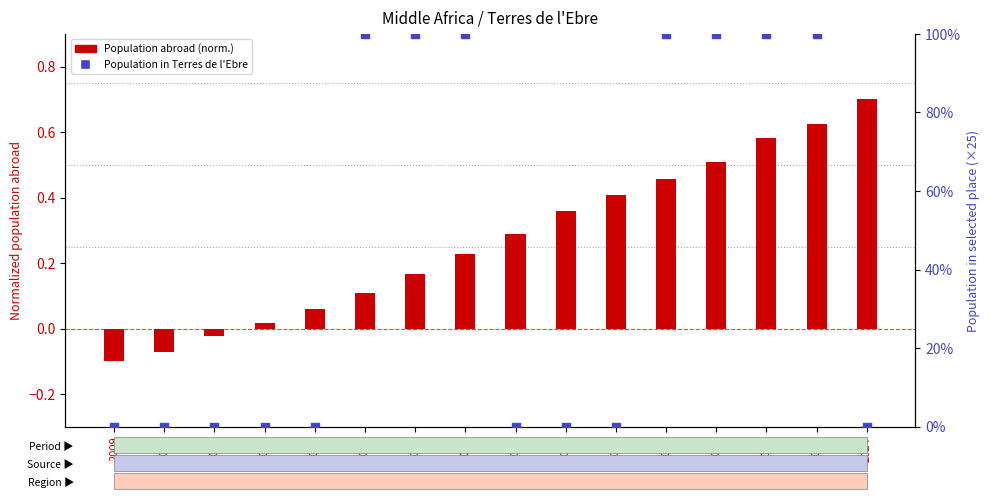

Is the value of Population abroad (normalized) at 2022 greater than the value of Population in Terres de l'Ebre (×25) at 2024?

Yes